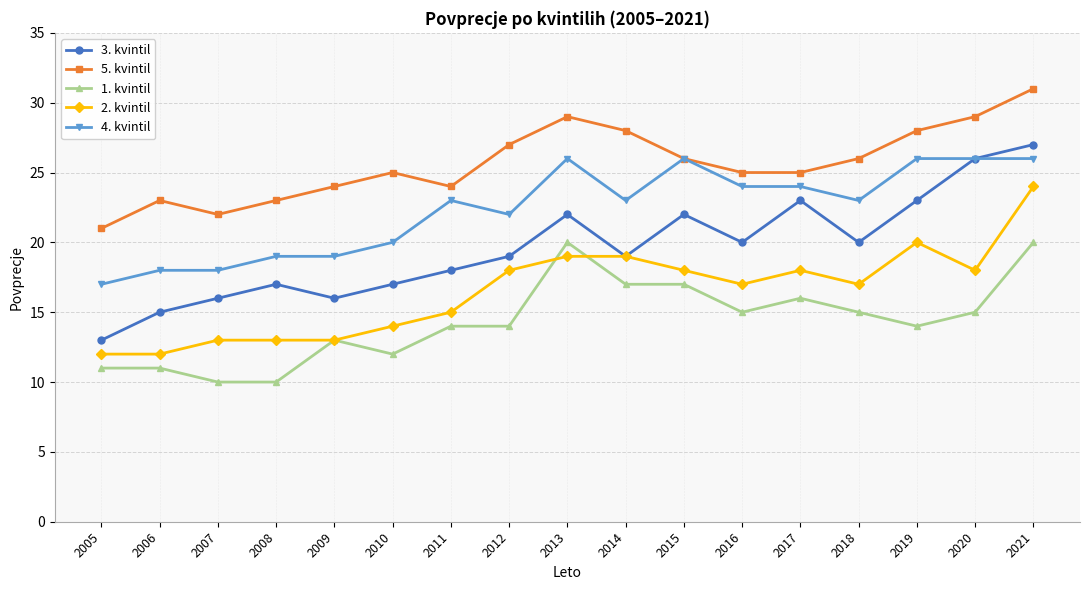

List the series in order of their peak value, highest first.

5. kvintil, 3. kvintil, 4. kvintil, 2. kvintil, 1. kvintil